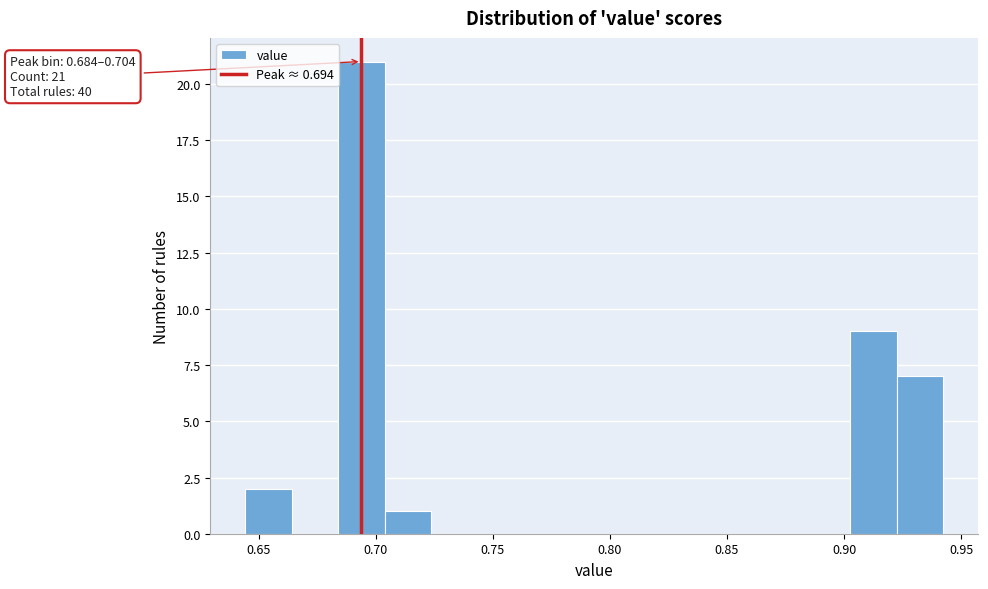

Around what value on the x-axis is the tallest bar? Give the approximate position of its centre, as read against the axis.

0.695